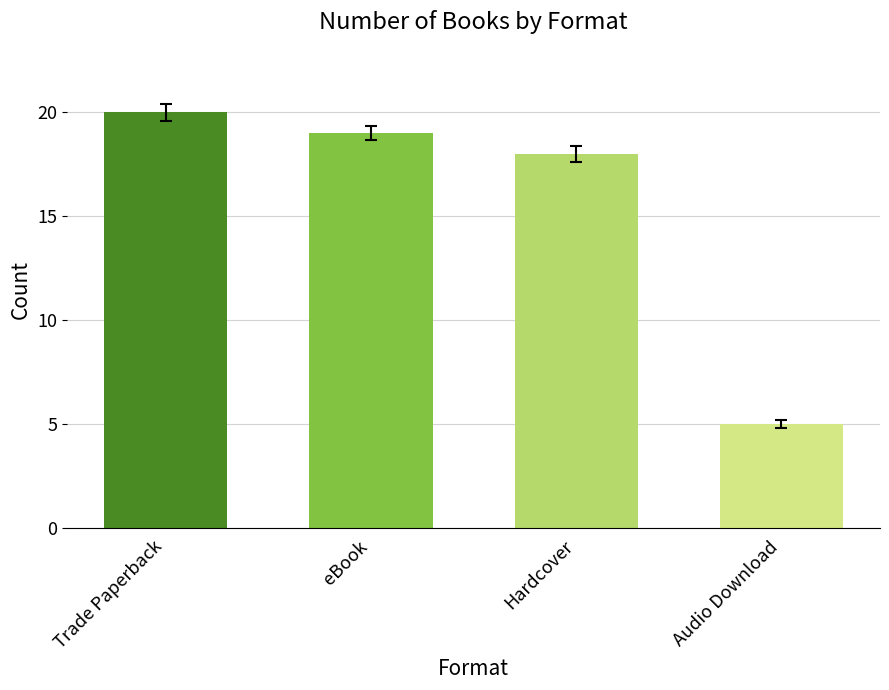

Between Trade Paperback and Hardcover, which is larger?

Trade Paperback